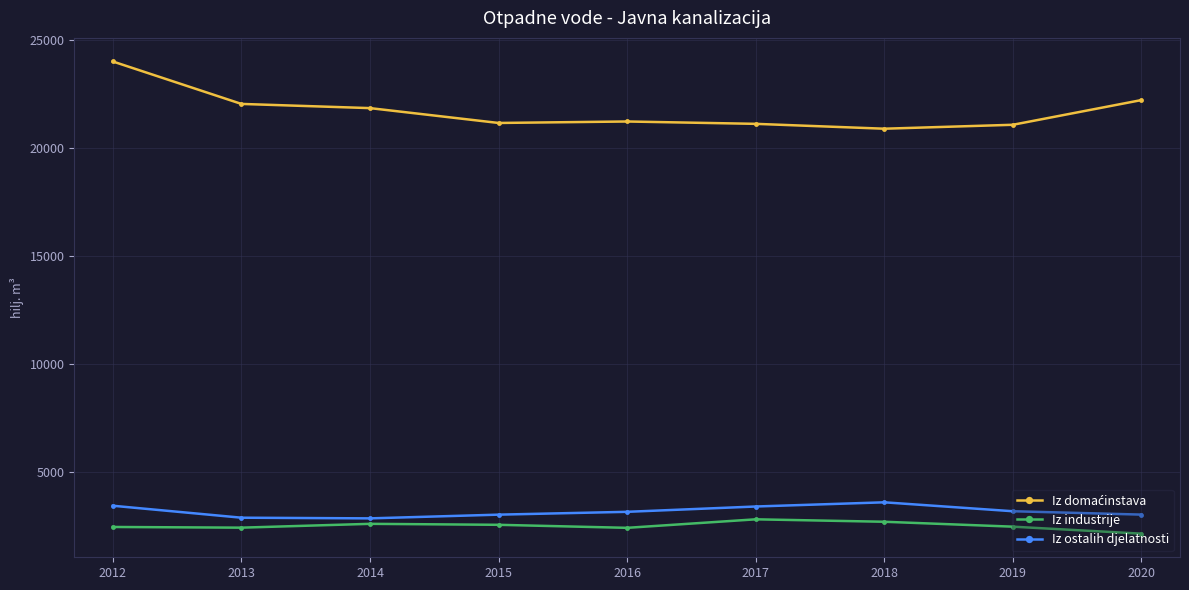

Is it true that Iz ostalih djelatnosti equals 3588 at 2018?

True